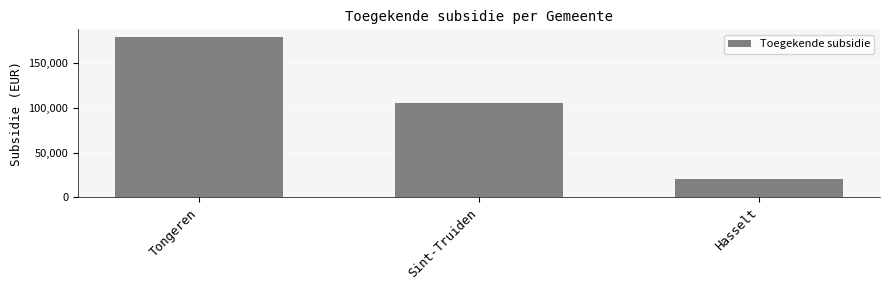

The chart shows a value of 29318.9 at Sint-Truiden. True or false?

False